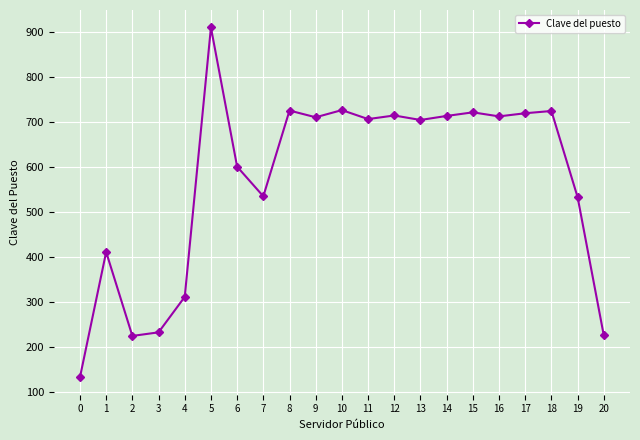

What is the approximate value at 3?

232